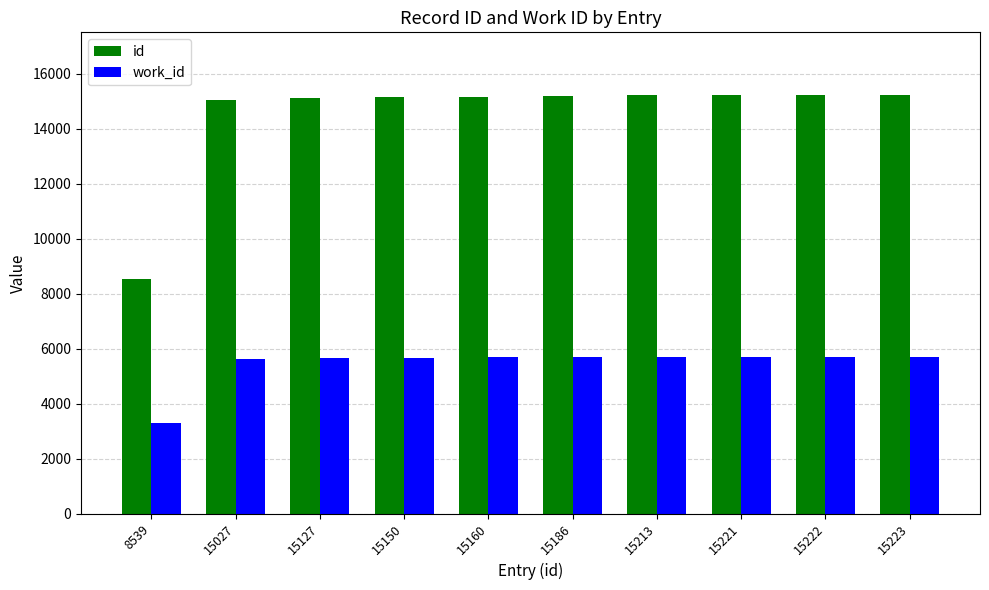

What is the difference between the work_id values at 15186 and 15027?

82